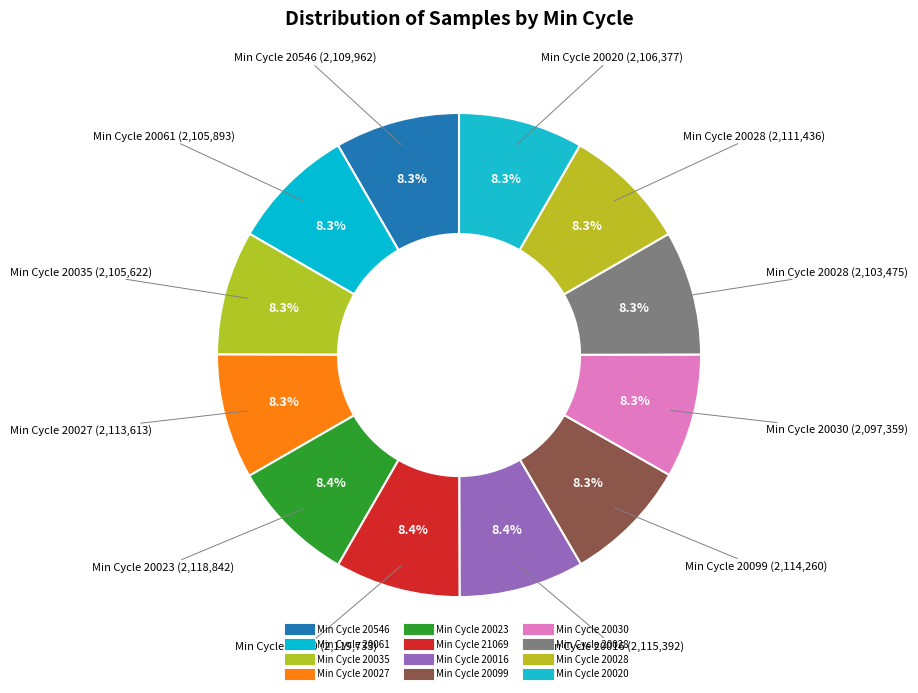

How many segments does this pie chart have?

12